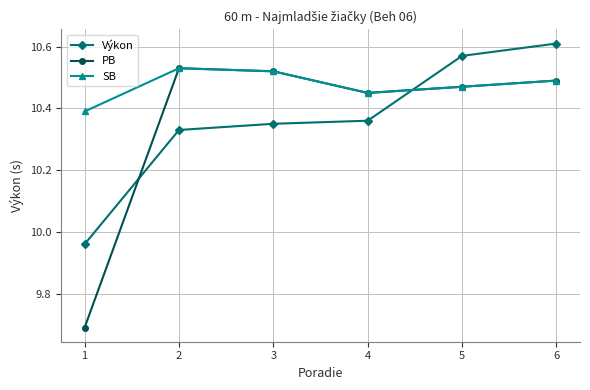

Where is Výkon nearest to the value 10?

1